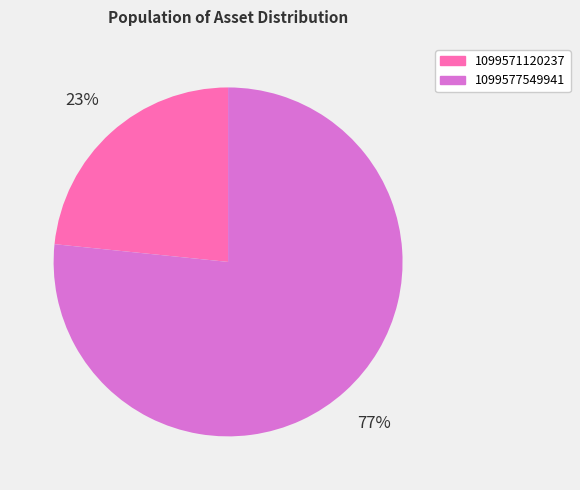

Which has a higher value, 1099577549941 or 1099571120237?

1099577549941